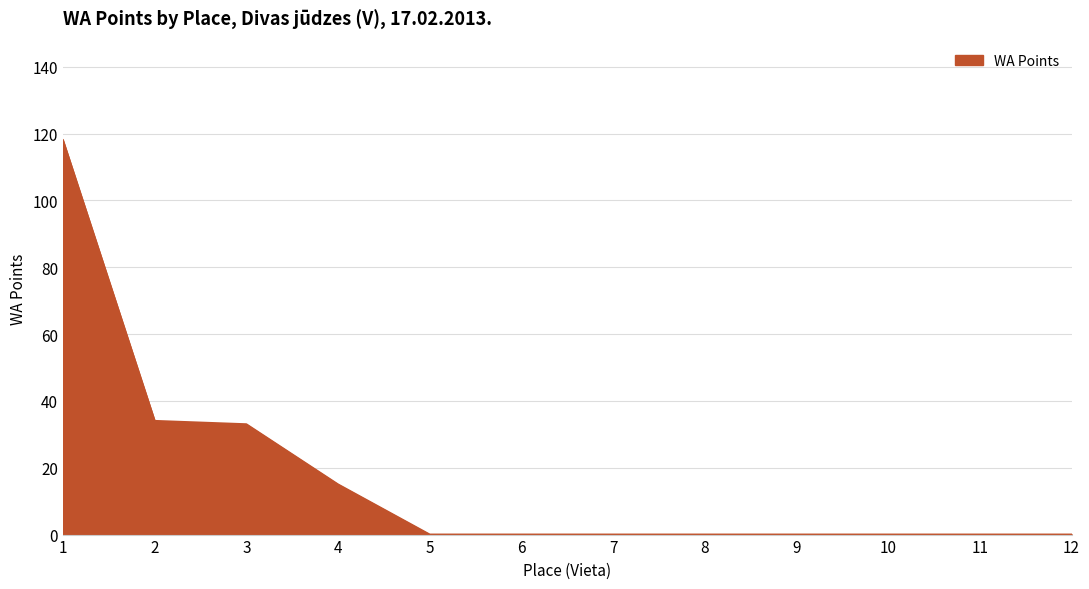

What is the sum of the values at 6 and 2?

34